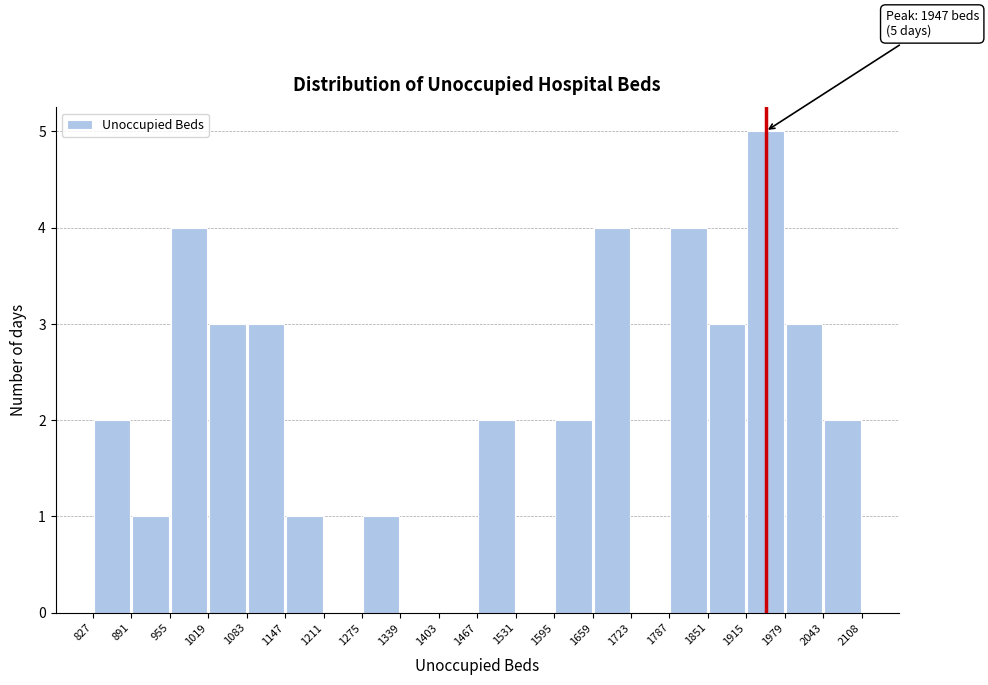

Over which range of the x-axis is the bar tallest?

1915 to 1979